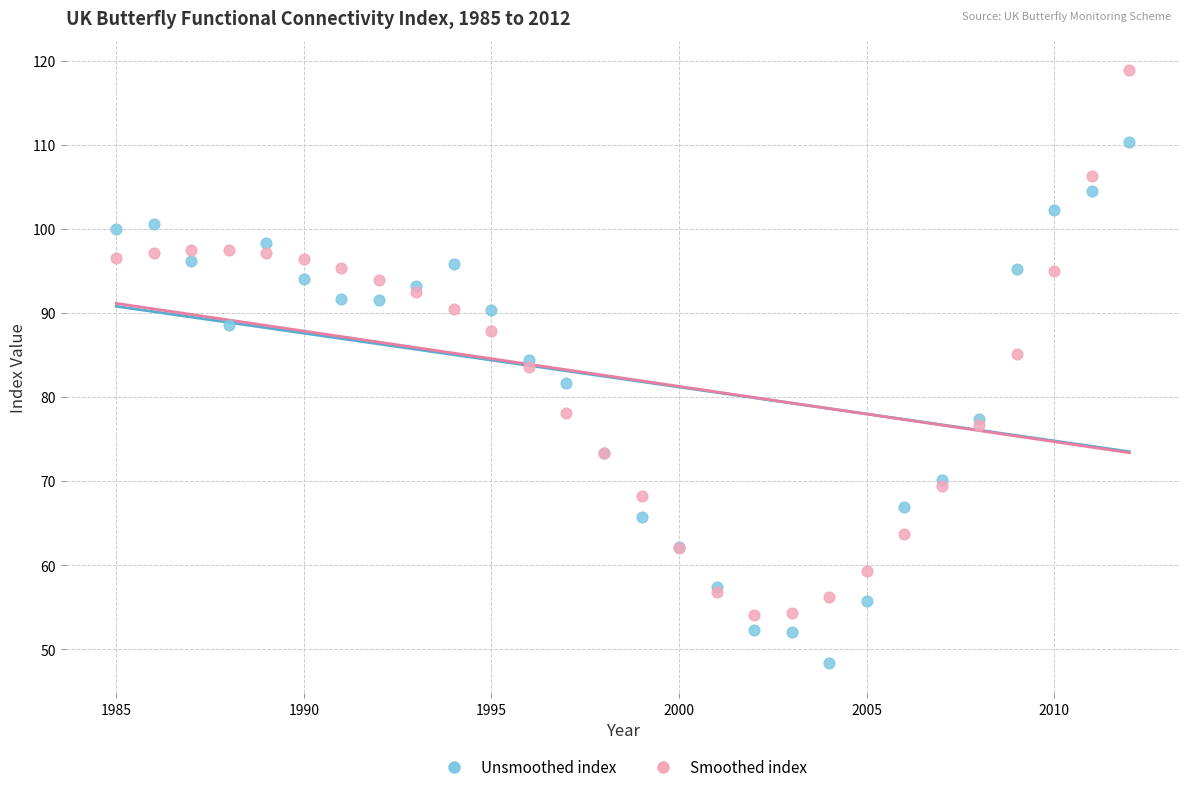

Which series reaches the maximum Y coordinate?

Smoothed index